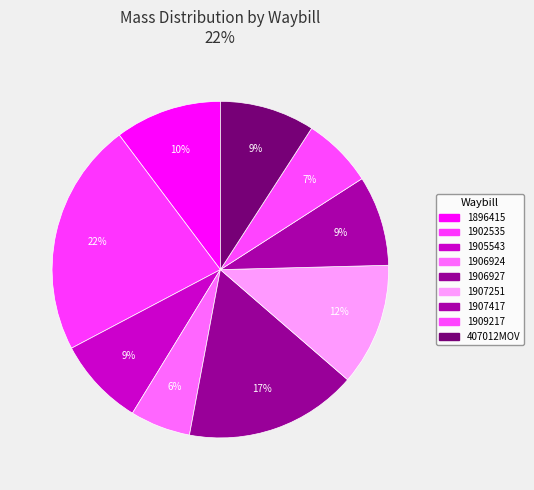

Rank the categories by value from lowest to highest.

1906924, 1909217, 1905543, 1907417, 407012MOV, 1896415, 1907251, 1906927, 1902535